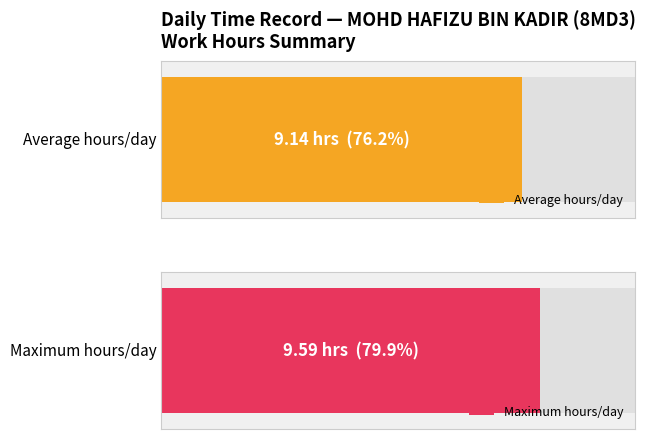

Is it true that the value at 5-Fri is 13.1?

False